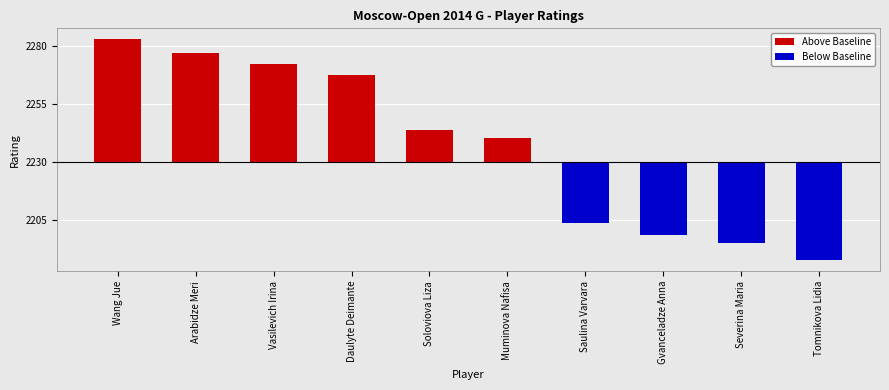

Rank the categories by Below Baseline value from lowest to highest.

Tomnikova Lidia, Severina Maria, Gvanceladze Anna, Saulina Varvara, Wang Jue, Arabidze Meri, Vasilevich Irina, Daulyte Deimante, Soloviova Liza, Muminova Nafisa